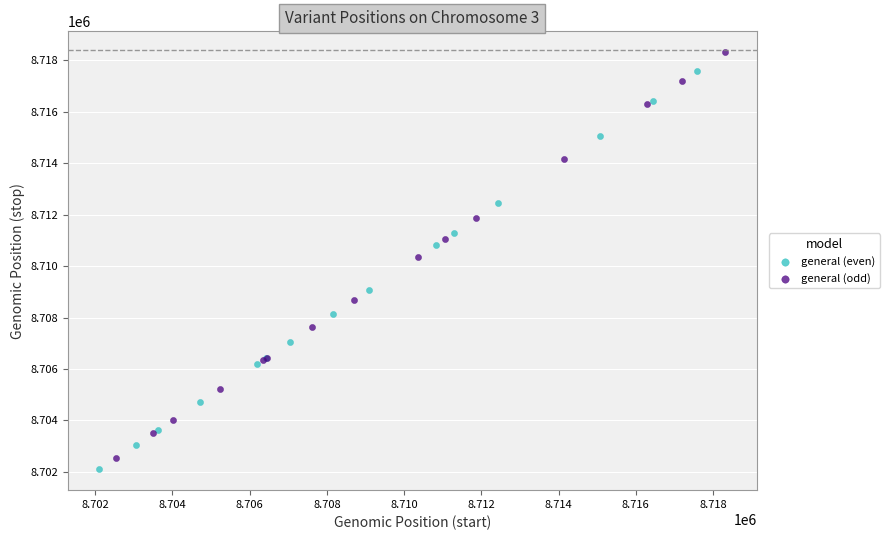

Which series contains the highest Y value?

general (odd)